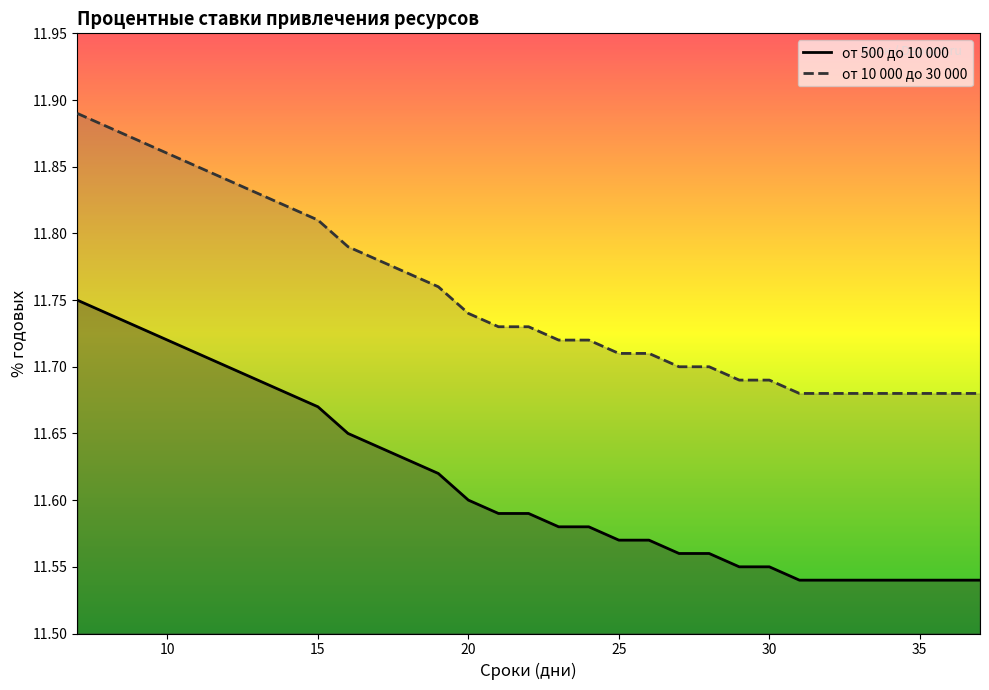

Rank the series by their average value, from lowest to highest.

от 500 до 10 000, от 10 000 до 30 000